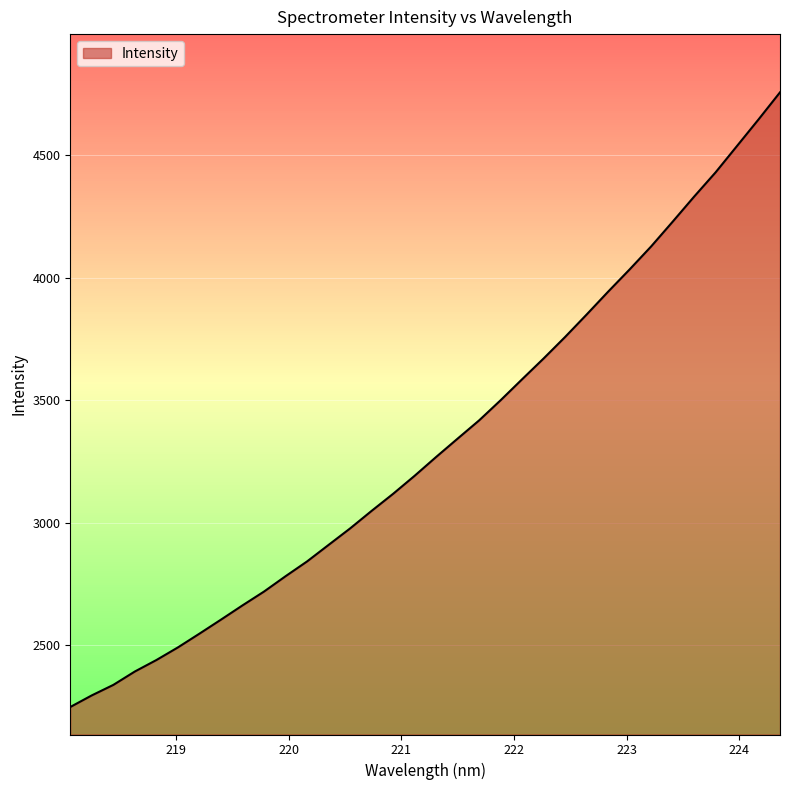

What is the difference between the second highest and second lowest values?

2352.8